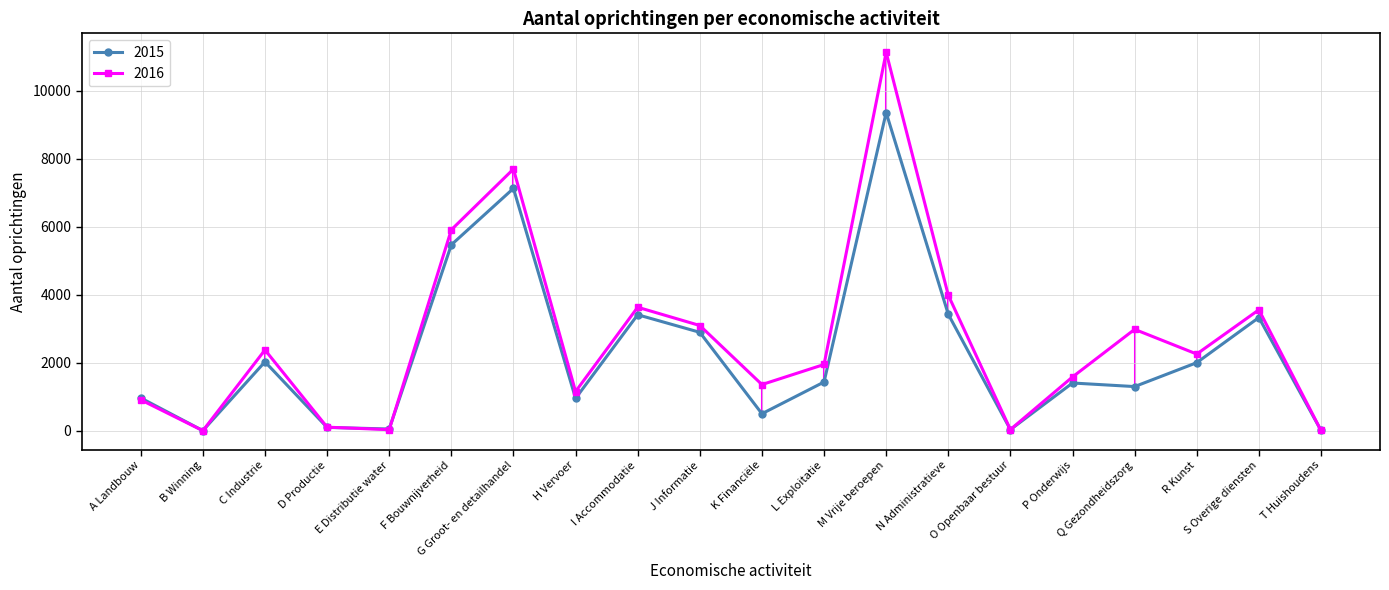

What is the difference between the 2015 values at H Vervoer and A Landbouw?

13